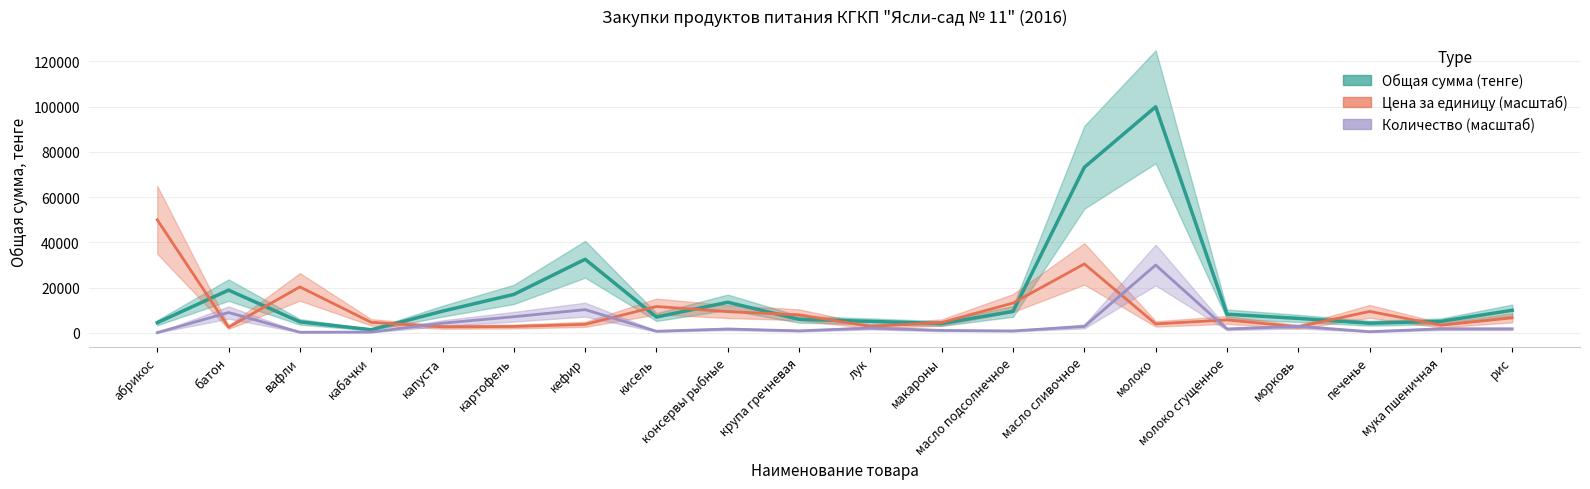

Rank the series by their average value, from highest to lowest.

Общая сумма (тенге), Цена за единицу, Количество